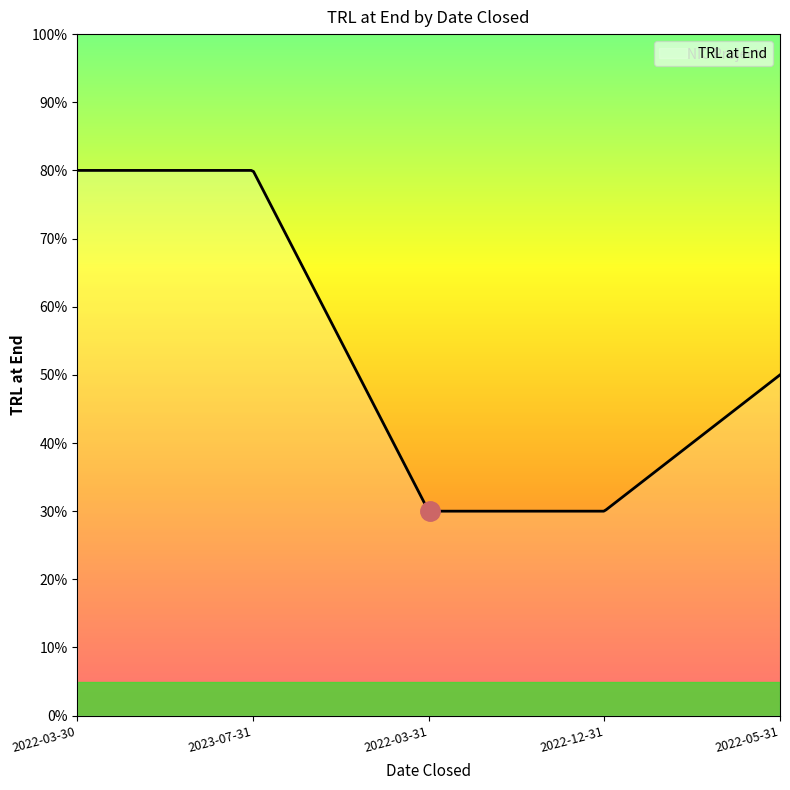

Is this an area chart (filled region under the line)?

Yes